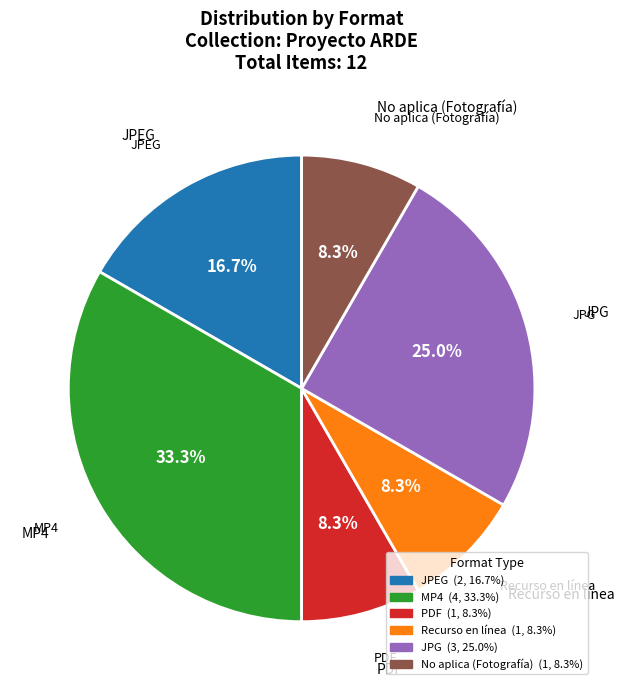

How much of the chart is everything except JPG?

75.0%